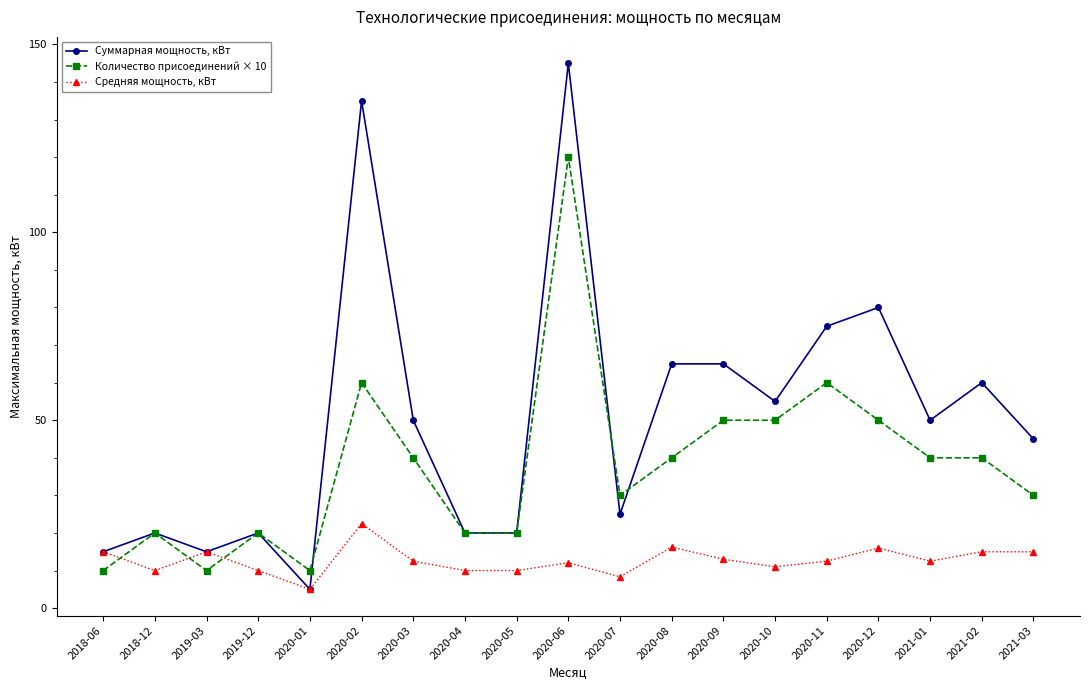

The value of Средняя мощность, кВт at 2020-12 is 26.7. True or false?

False